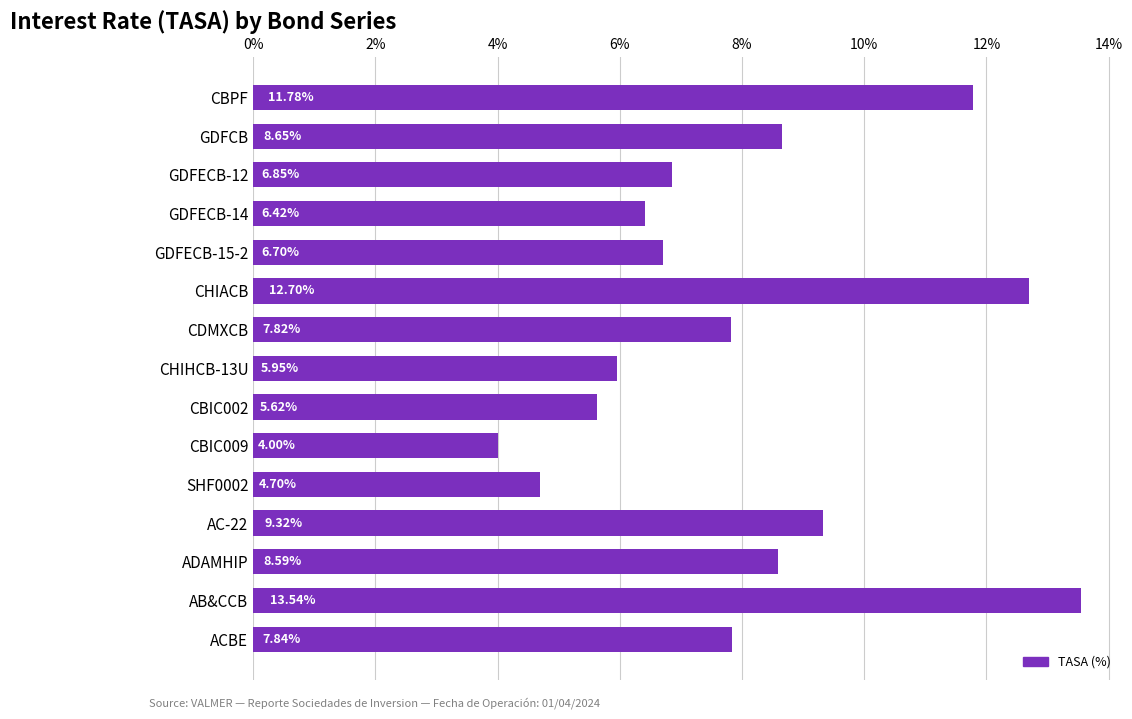

What is the label of the 13th bar from the top?

ADAMHIP